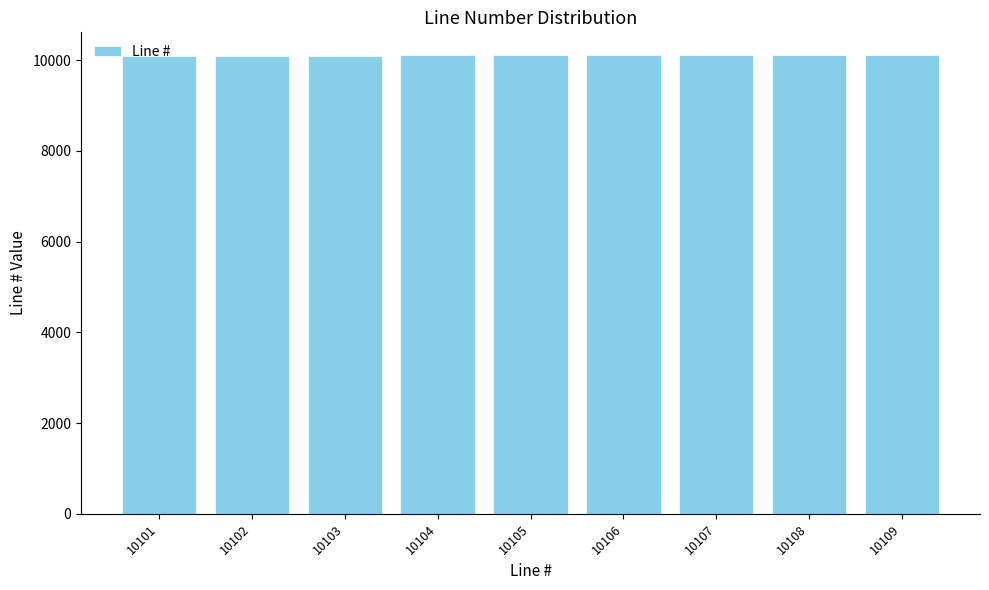

What is the sum of all values?

90945